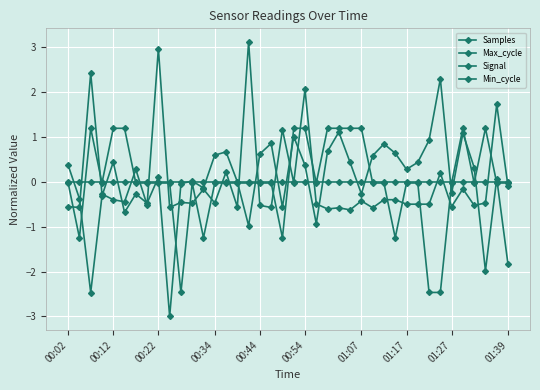

Count the number of data series in this chart.

4